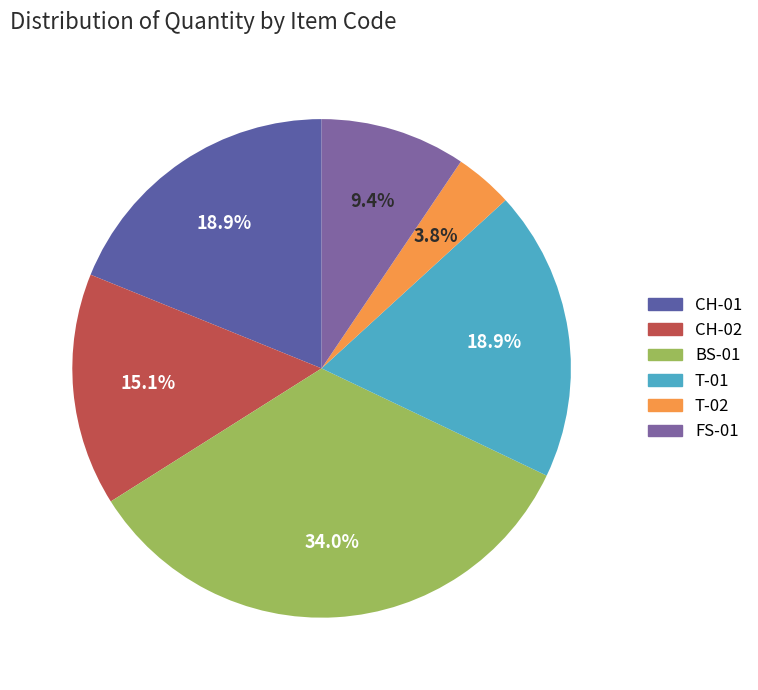

Which has a higher value, CH-02 or CH-01?

CH-01